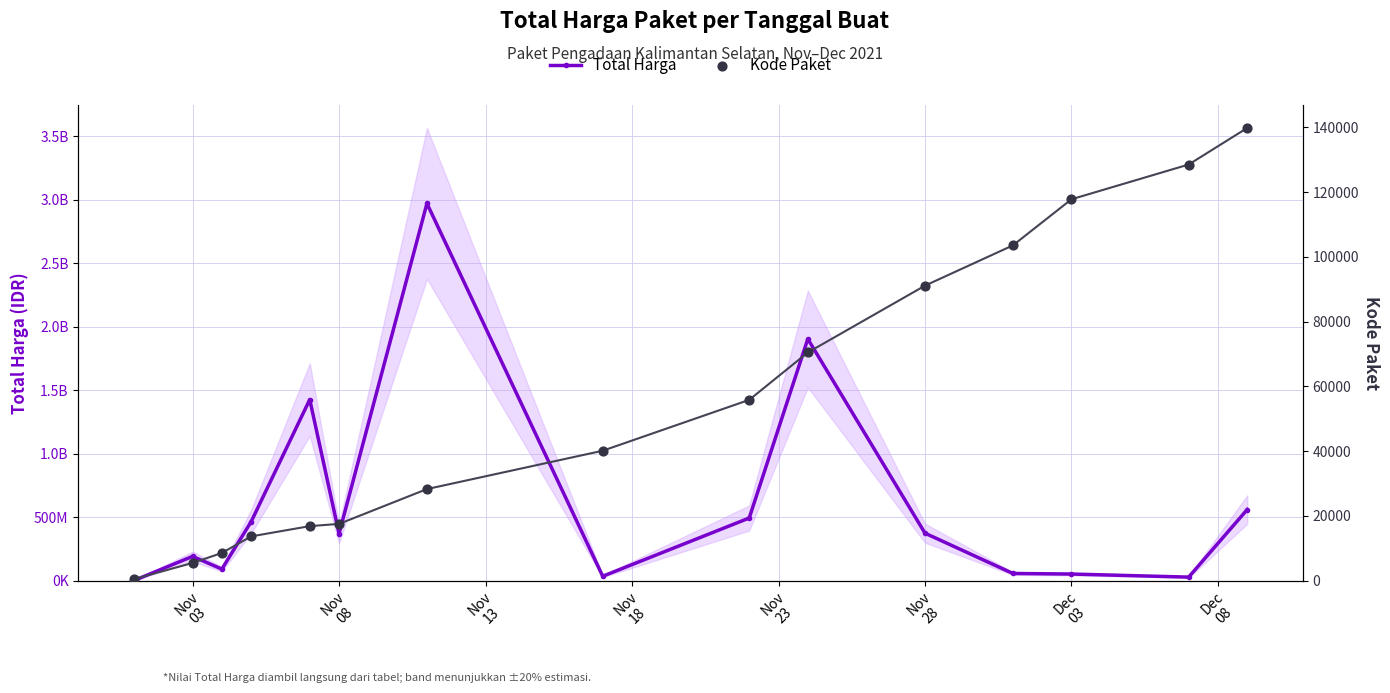

Which series has the largest Y range (max minus min)?

Total Harga